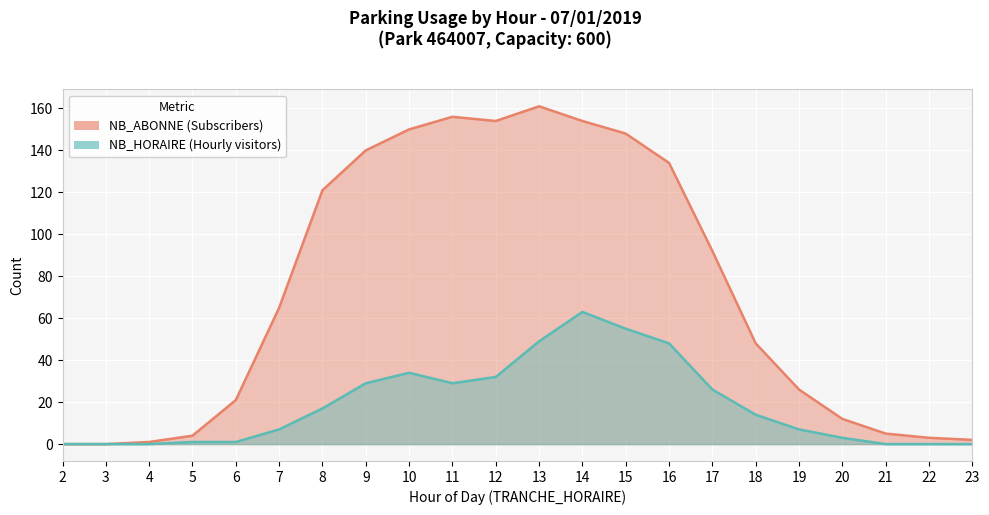

List the labels in order of NB_ABONNE value, largest first.

13, 11, 12, 14, 10, 15, 9, 16, 8, 17, 7, 18, 19, 6, 20, 21, 5, 22, 23, 4, 2, 3